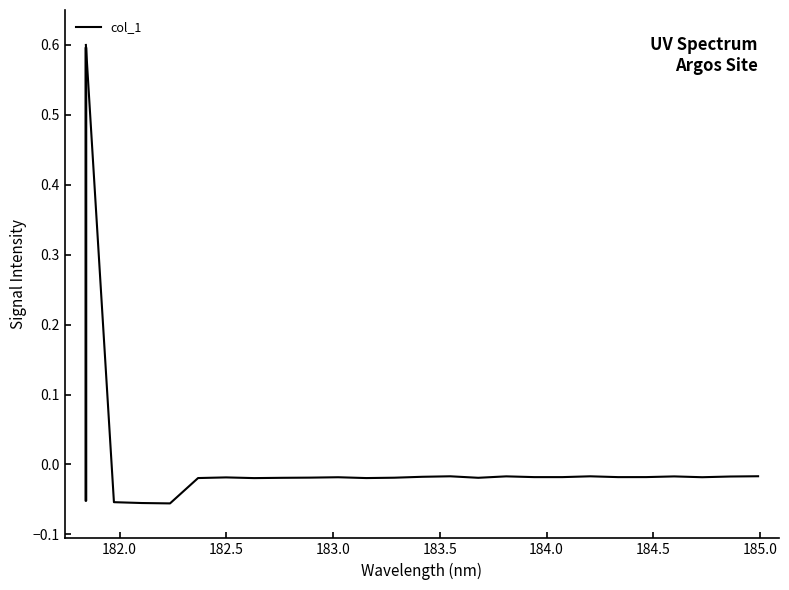

What is the greatest value displayed?

0.6